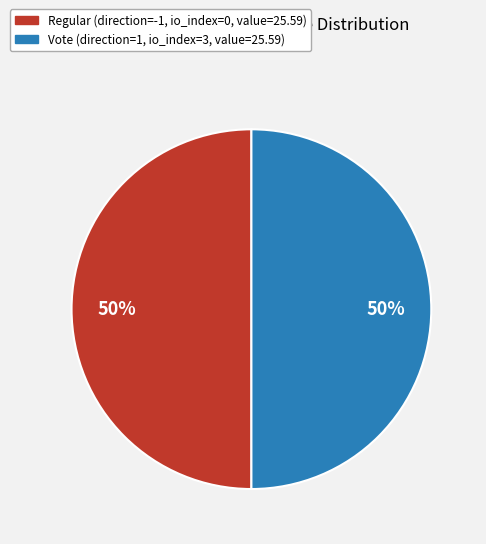

To the nearest percent, what is the average slice percentage?

50%